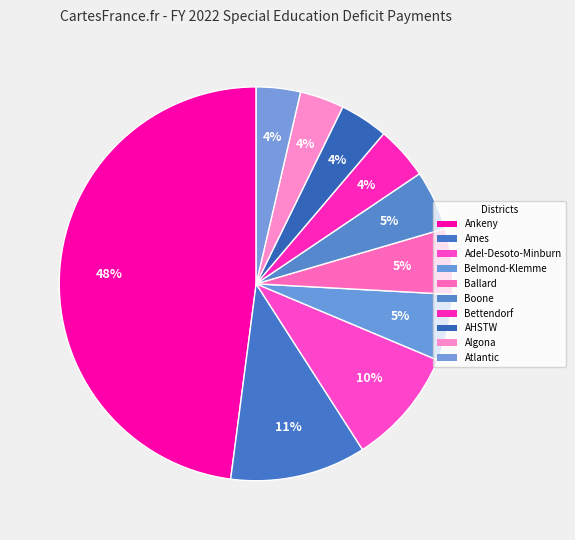

How many slices are in this pie chart?

10